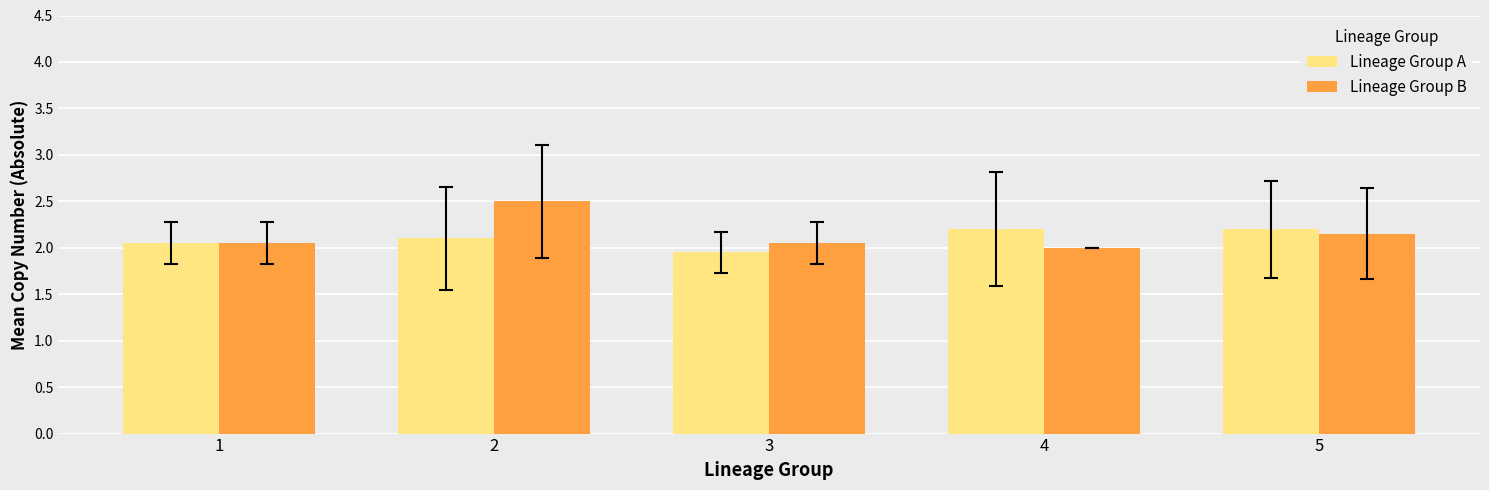

What is the sum of all Lineage Group A values?

10.5